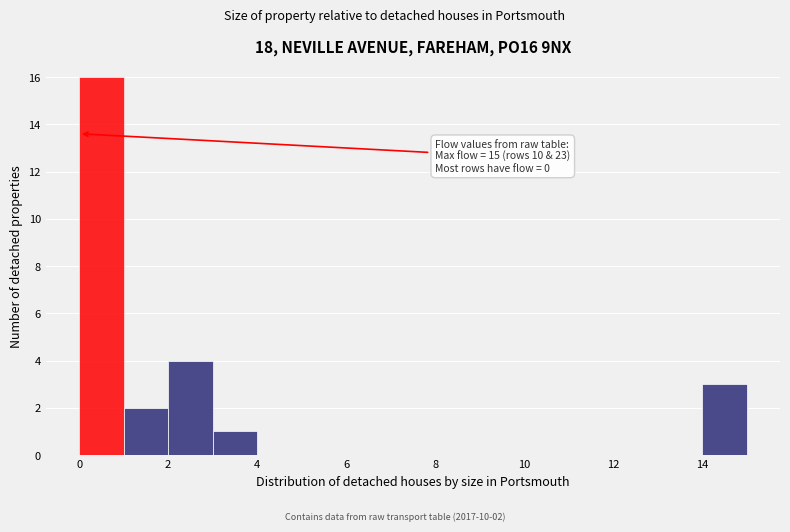

Which range on the x-axis has the tallest bar?

0 to 1